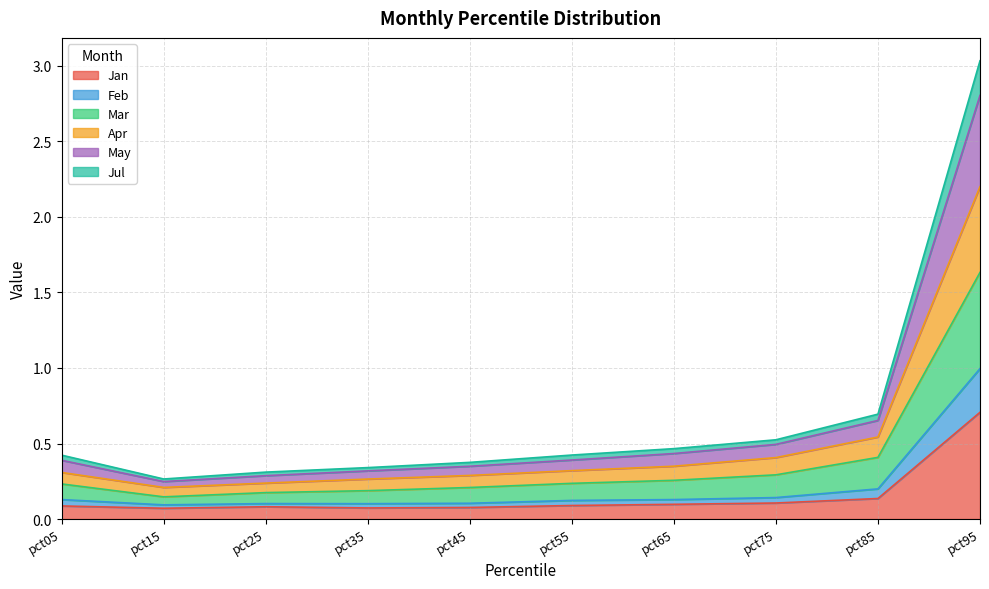

What is the value of the Apr point at the 6th from the left?

0.3